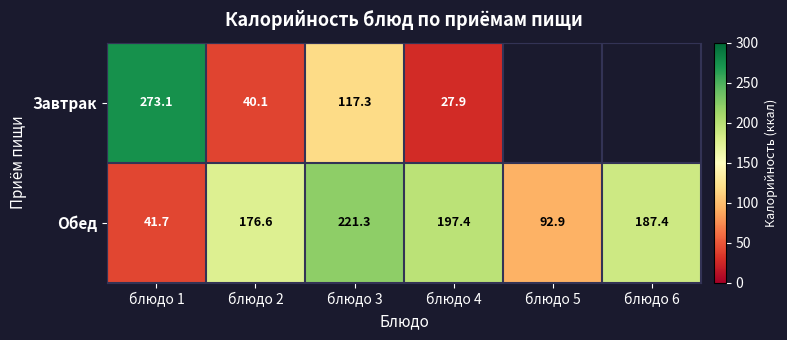

What is the difference between the highest and lowest values at блюдо 2?

136.5